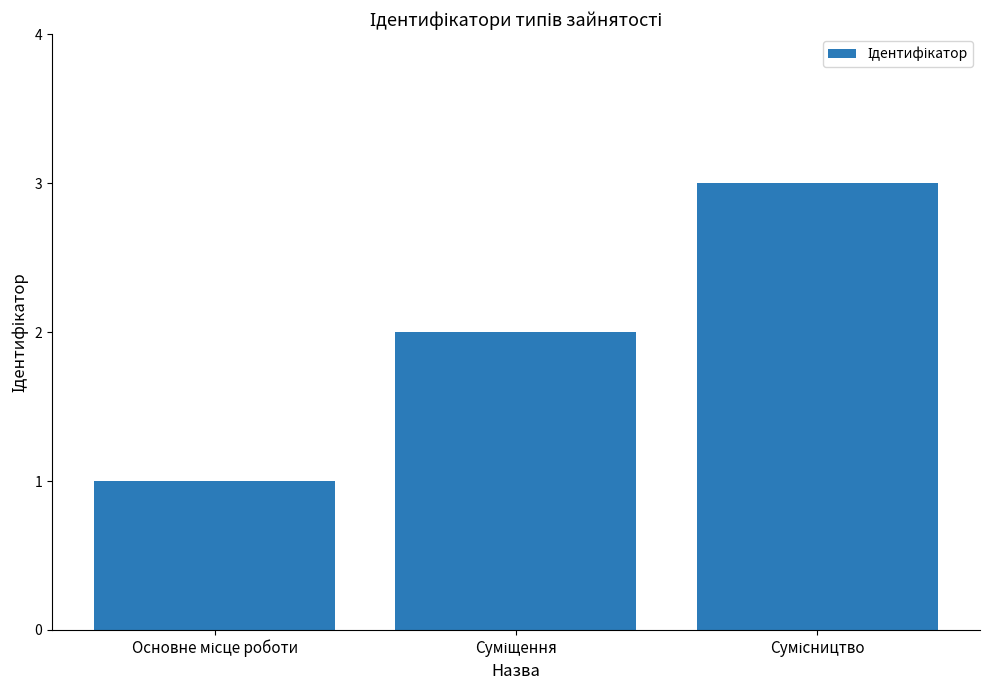

How many distinct data groups are displayed?

1